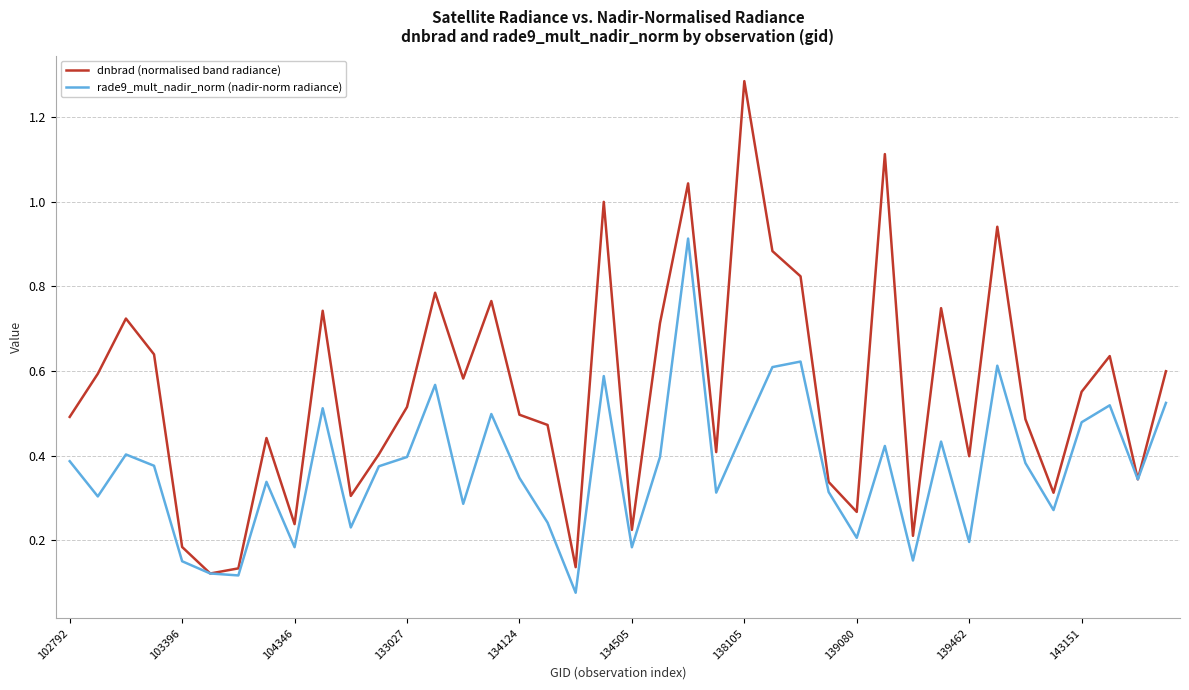

Which series has the widest spread of values?

dnbrad (normalised band radiance)